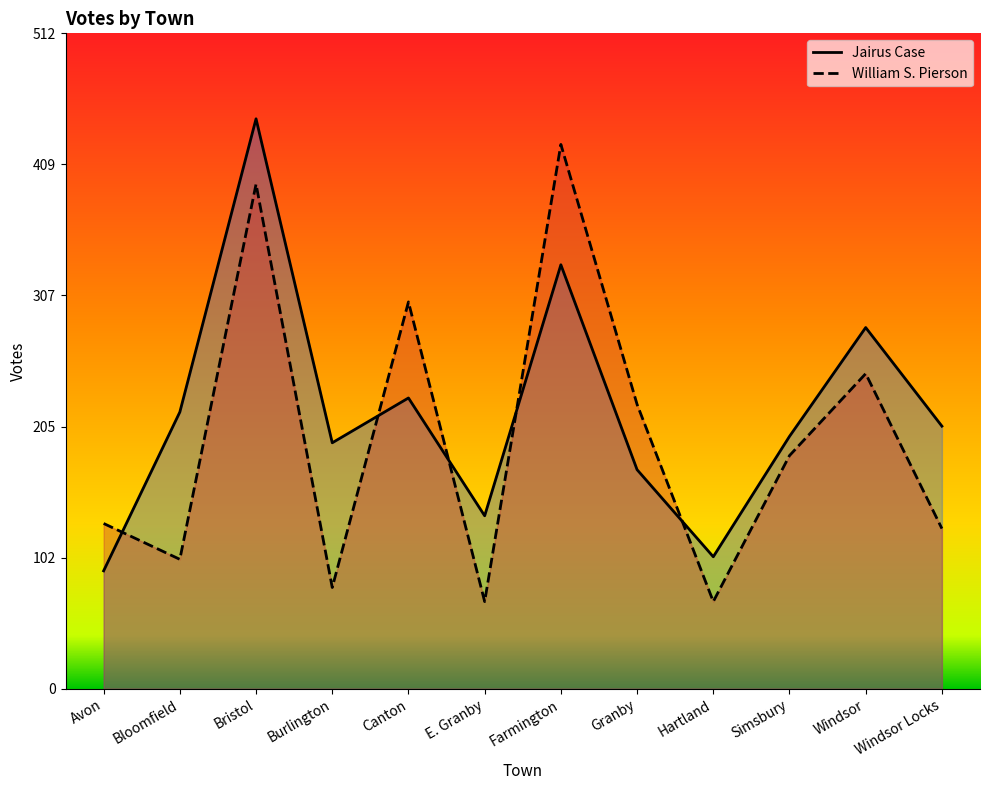

Reading left to right, what are all the values shown in this chart?

Jairus Case: 92	216	445	192	227	135	331	171	103	197	282	205
William S. Pierson: 129	101	394	79	302	68	425	222	68	182	246	125